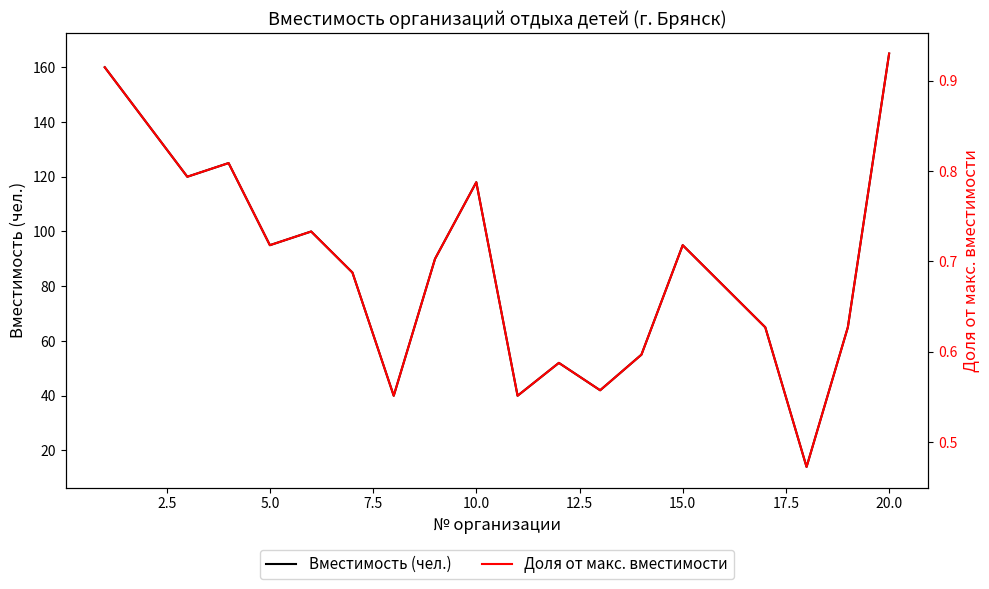

The Вместимость (чел.) series shows 146 at 5.0. True or false?

False